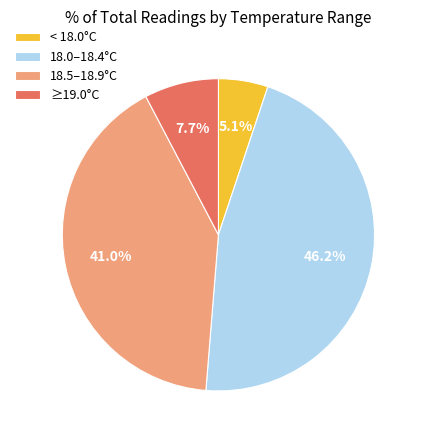

Which slice is the largest?

18.0–18.4°C